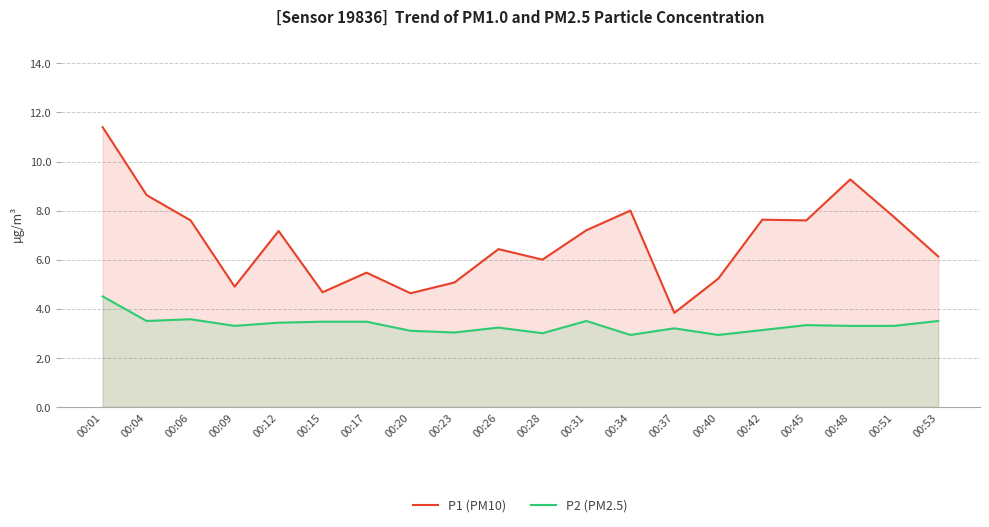

Reading left to right, list all the values displayed in this chart.

P1 (PM10): 11.4	8.6	7.6	4.9	7.2	4.7	5.5	4.6	5.1	6.4	6.0	7.2	8.0	3.8	5.2	7.6	7.6	9.3	7.7	6.1
P2 (PM2.5): 4.5	3.5	3.6	3.3	3.4	3.5	3.5	3.1	3.0	3.2	3.0	3.5	2.9	3.2	2.9	3.1	3.3	3.3	3.3	3.5